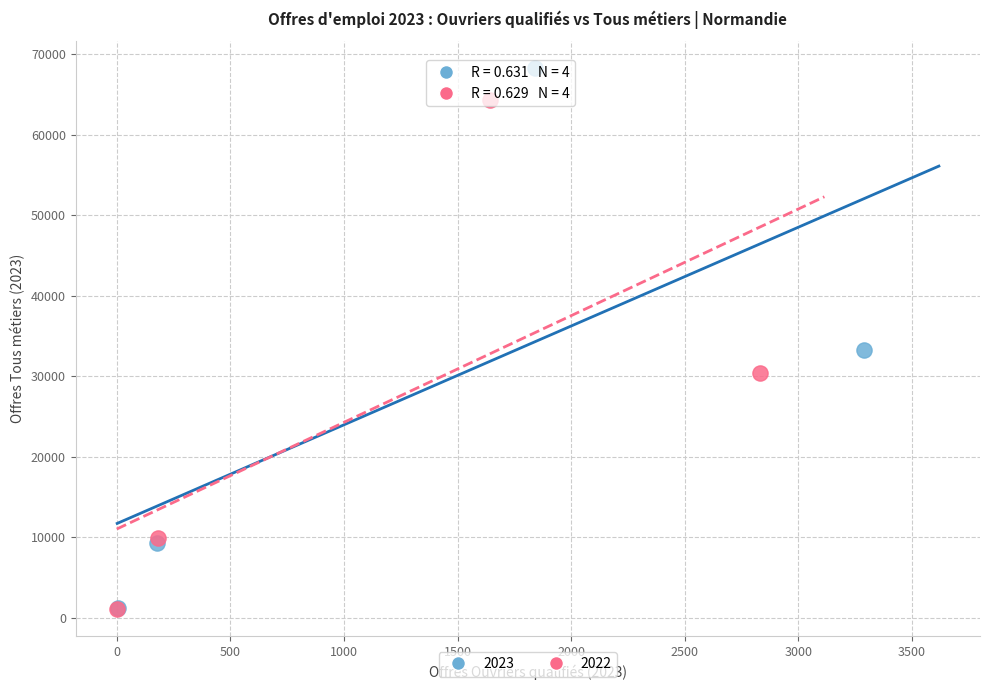

Which series contains the highest Y value?

2023